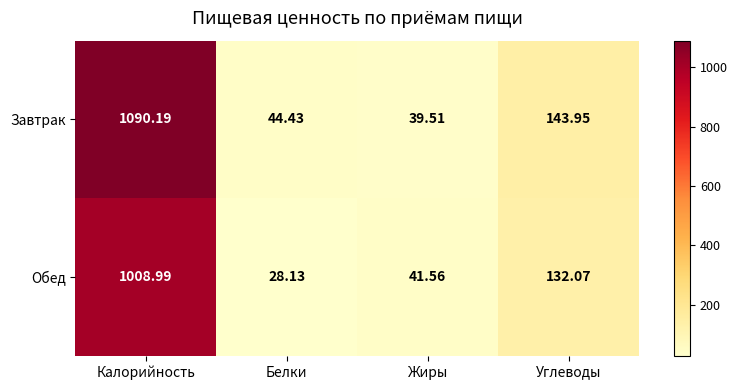

Which series has the largest total across all categories?

Завтрак